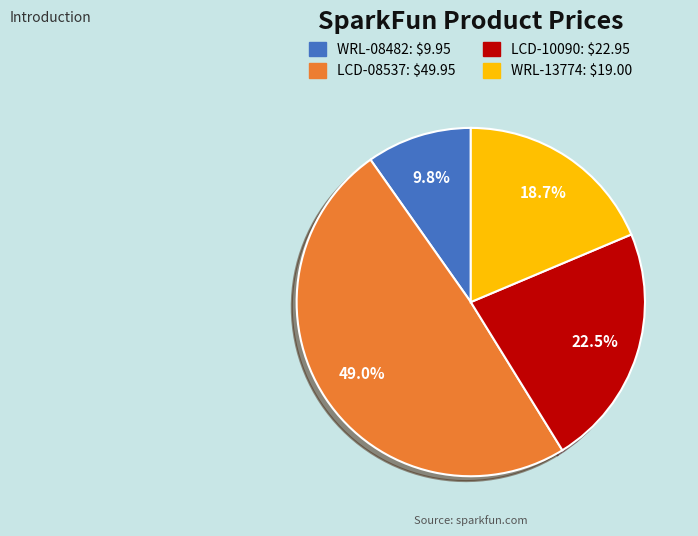

How many slices are in this pie chart?

4